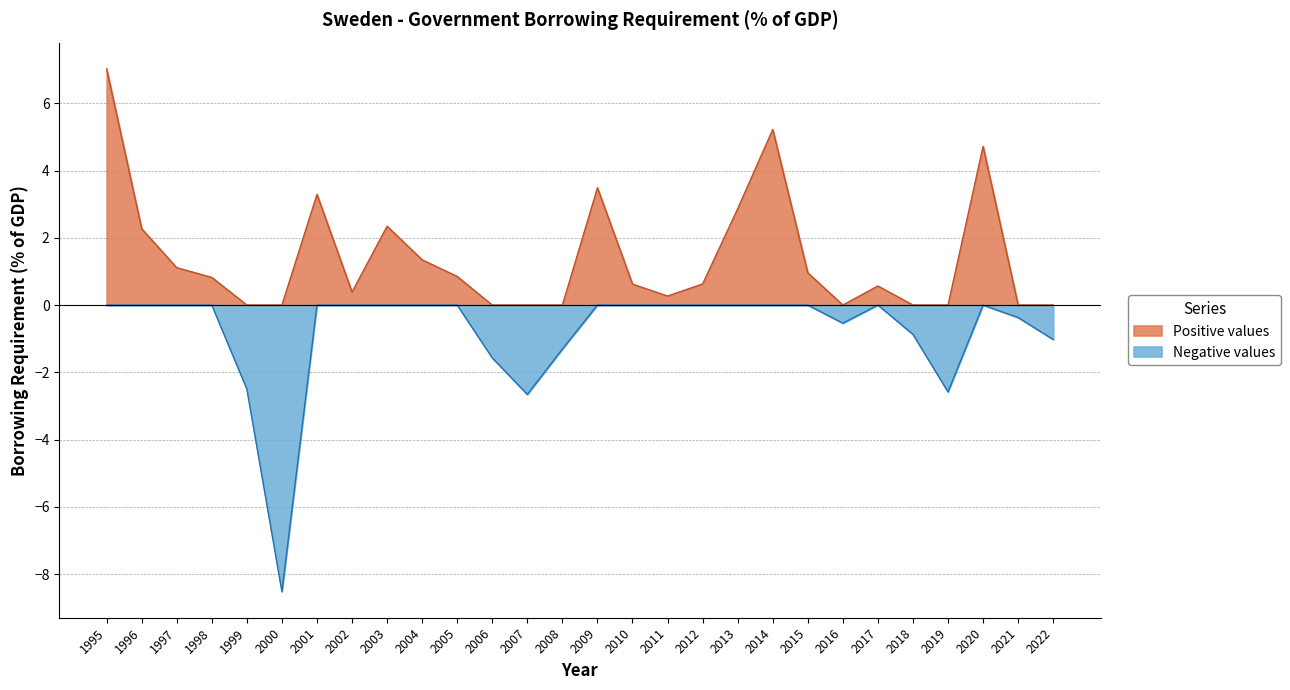

Is it true that Negative values equals -0.9 at 2018?

True